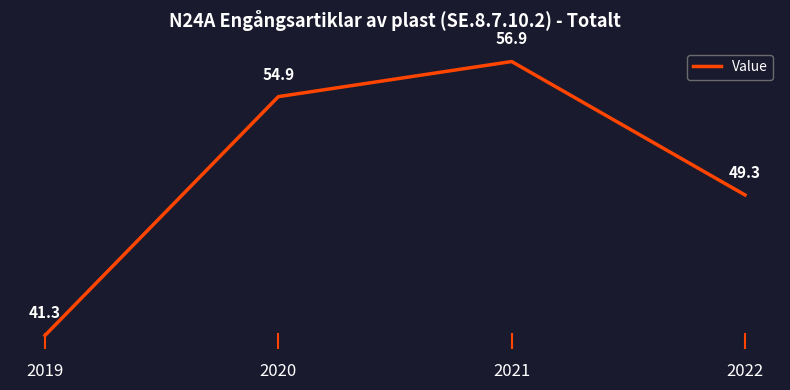

What is the approximate value at 2021?

56.9